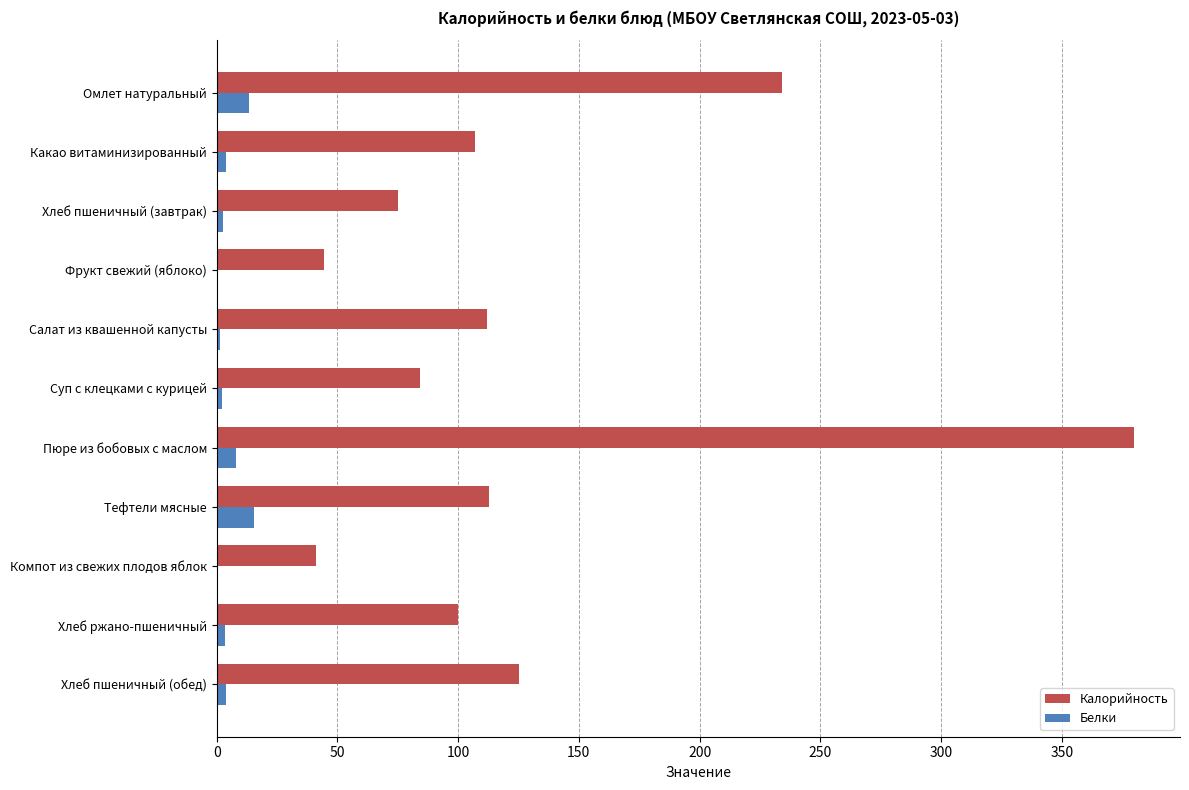

What is the sum of all Калорийность values?

1415.1